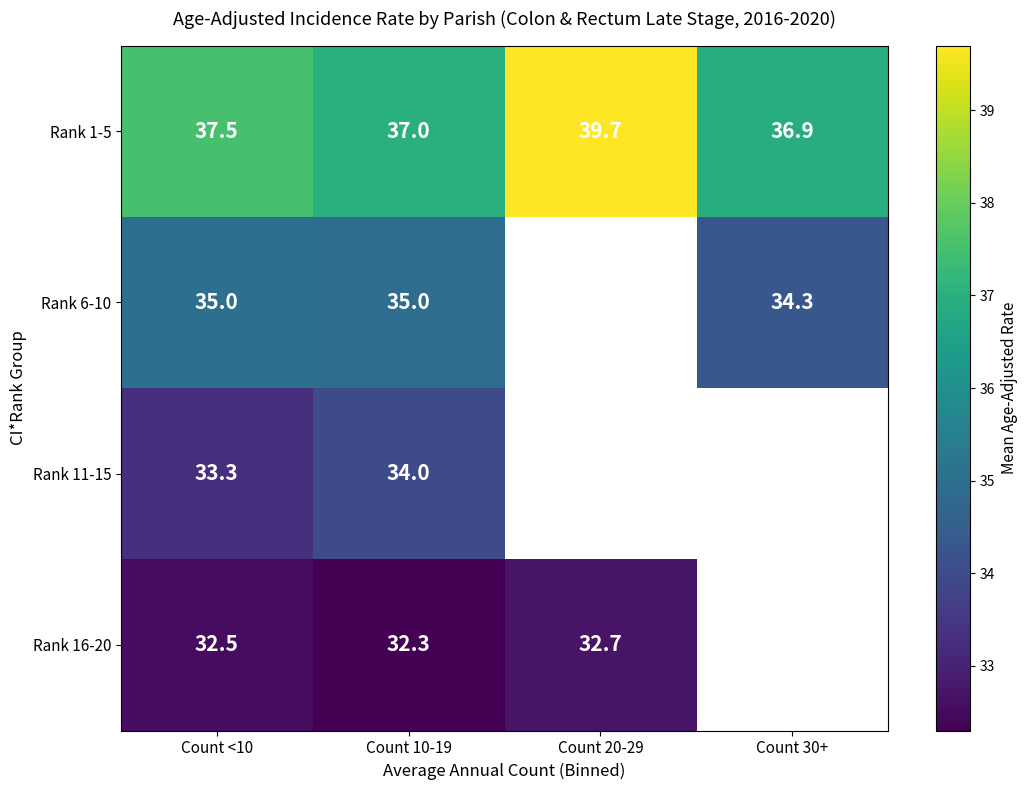

At how many categories does at least one series exceed 35?

4